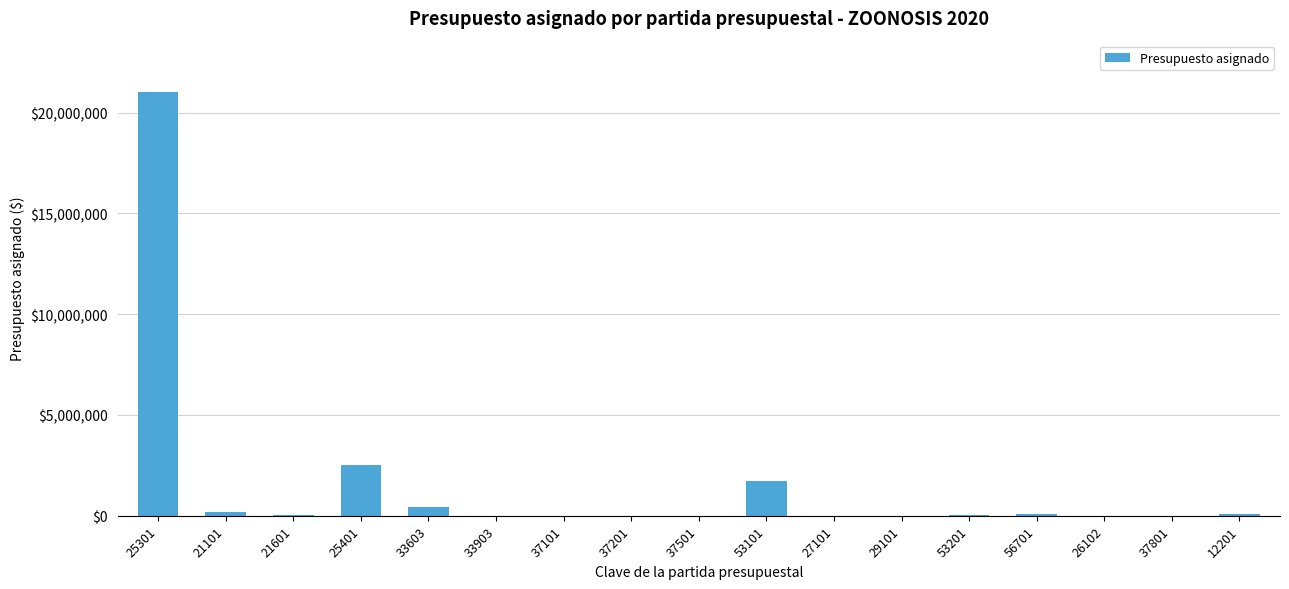

At which label does the data first exceed 56350?

25301